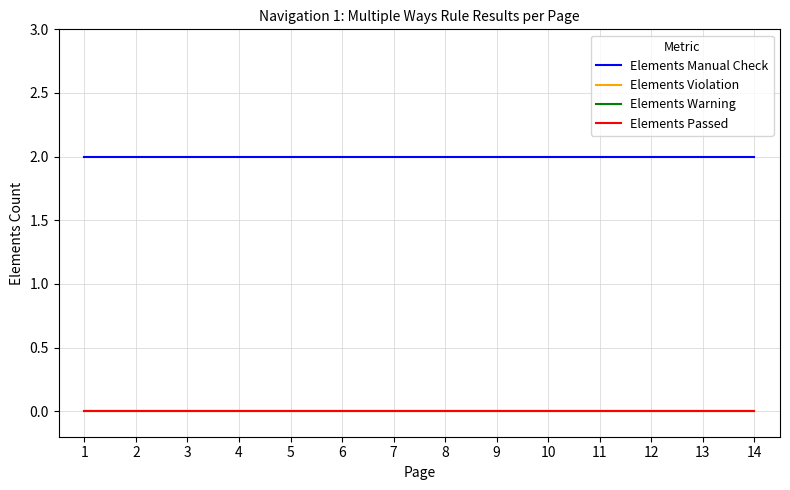

Is this an area chart (filled region under the line)?

No